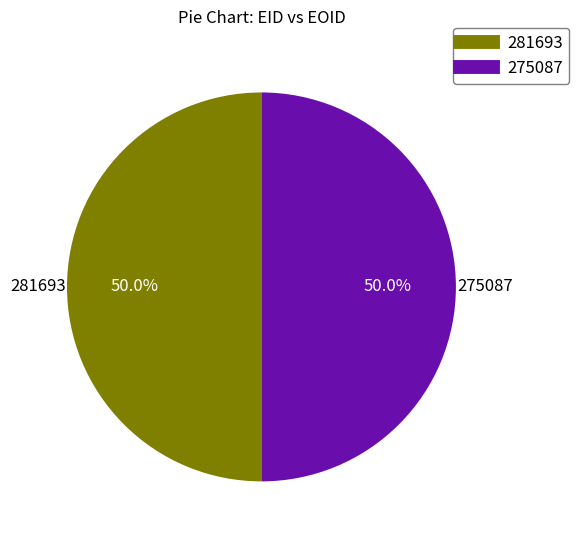

Count the number of slices in the pie.

2